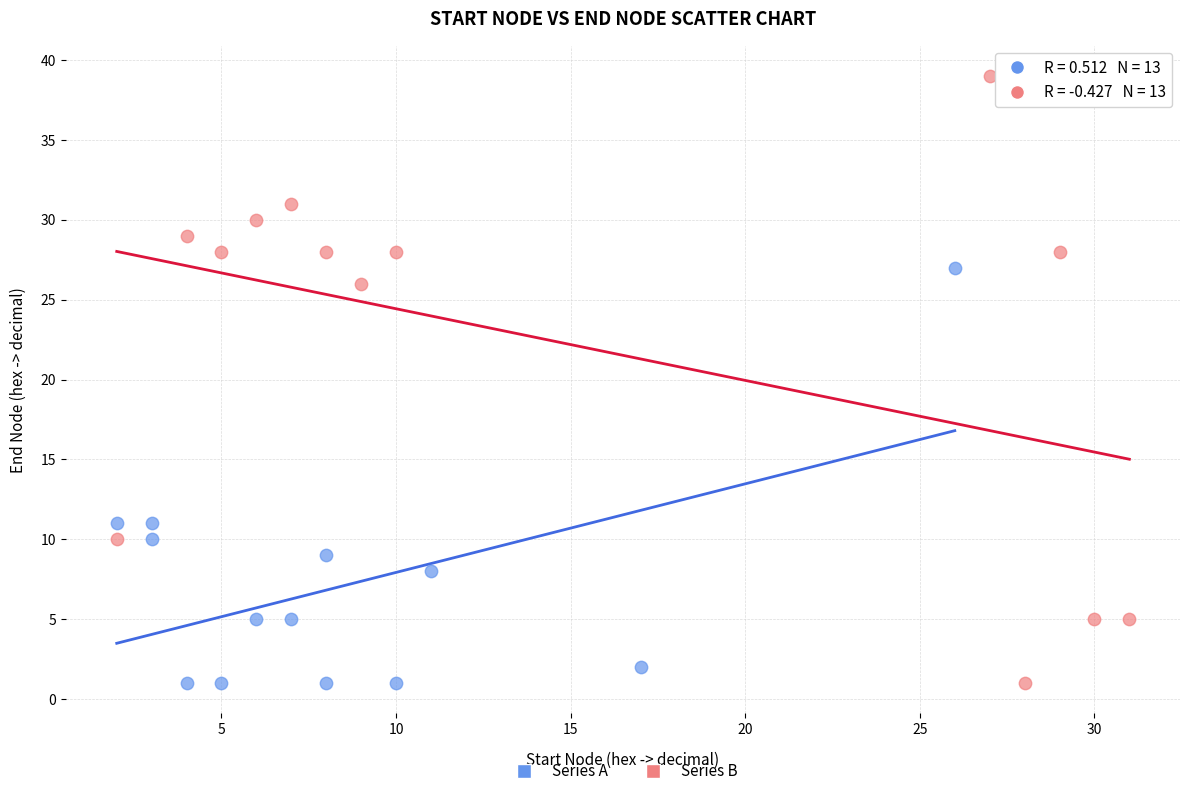

Which series has the widest spread of Y values?

Series B